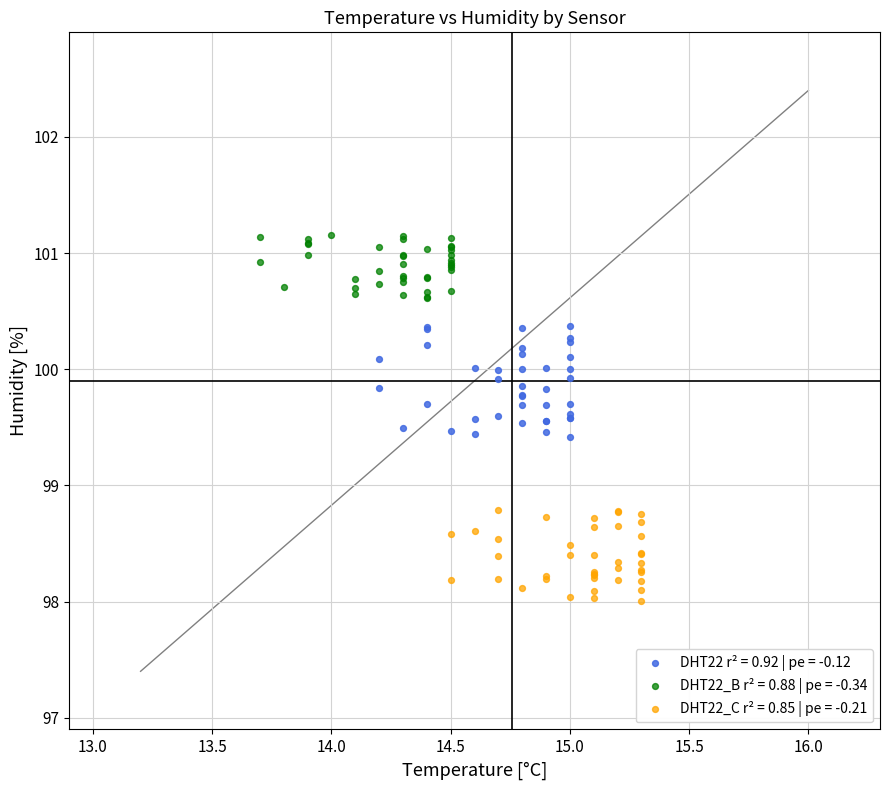

Which series has the widest spread of Y values?

DHT22 r² = 0.92 | pe = -0.12